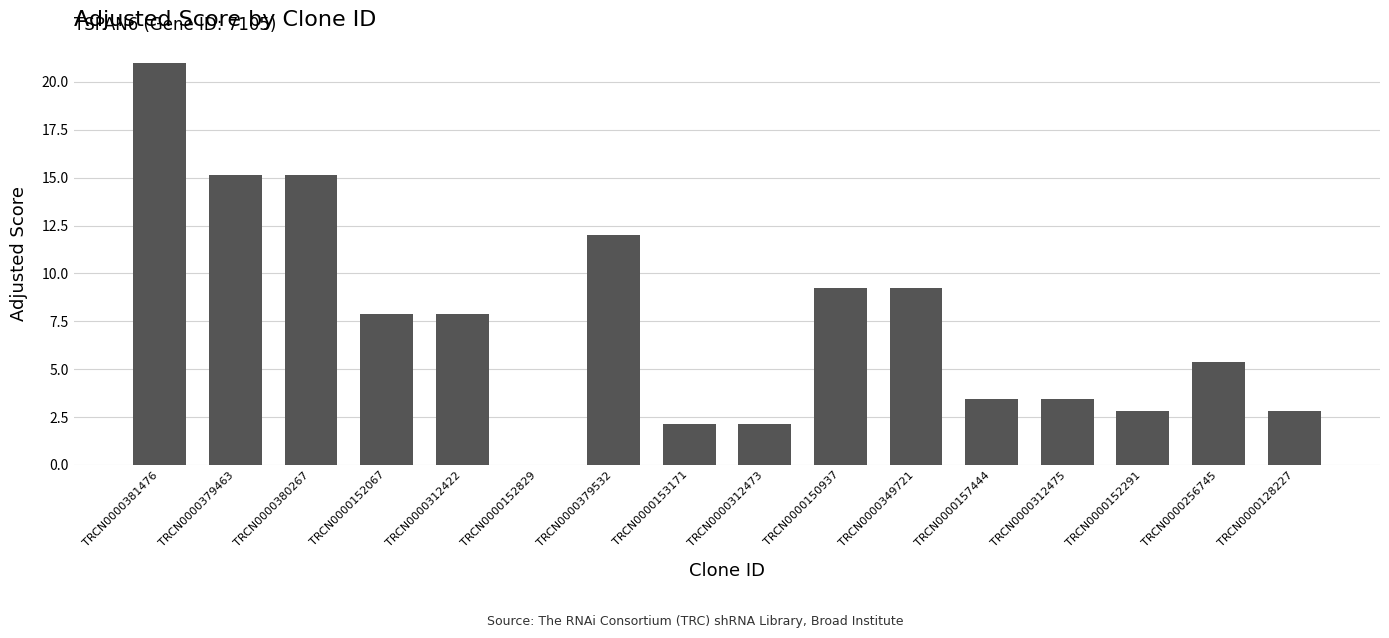

Reading left to right, extract all data points from this chart.

21.0	15.1	15.1	7.9	7.9	0.0	12.0	2.1	2.1	9.2	9.2	3.5	3.5	2.8	5.4	2.8